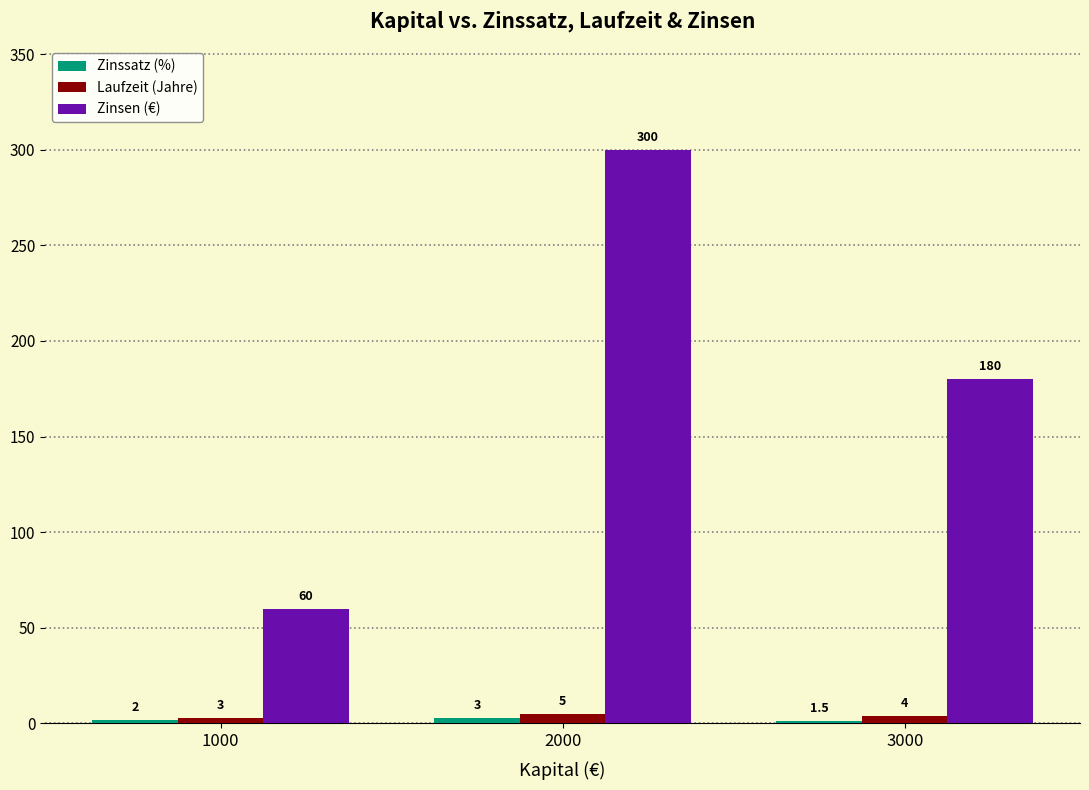

How many bars are there in total?

9